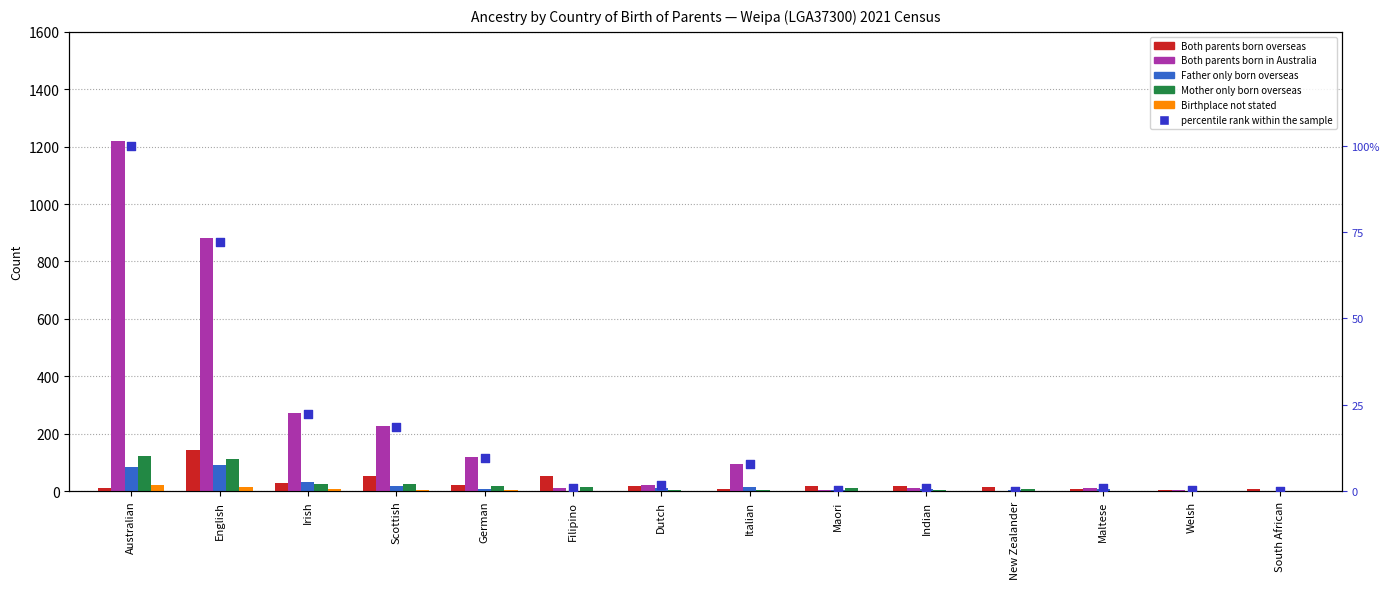

Which series has the widest spread of Y values?

Both parents born in Australia